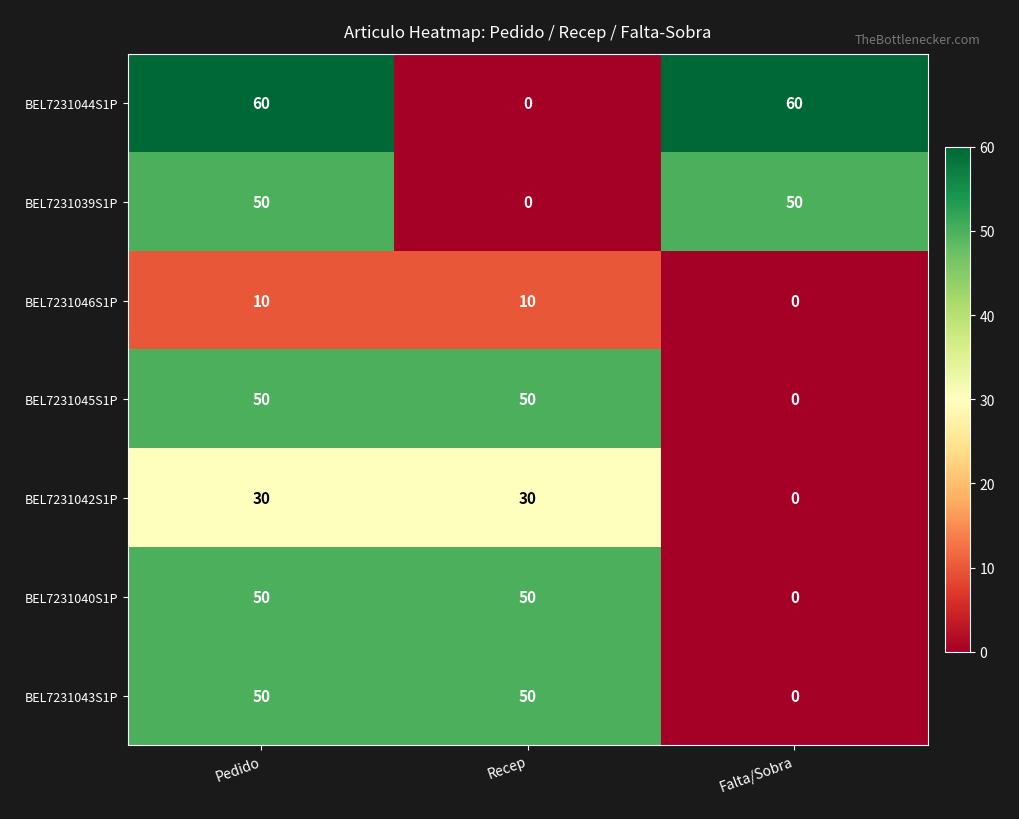

What value does the BEL7231045S1P series have at Pedido, to the nearest 5?

50